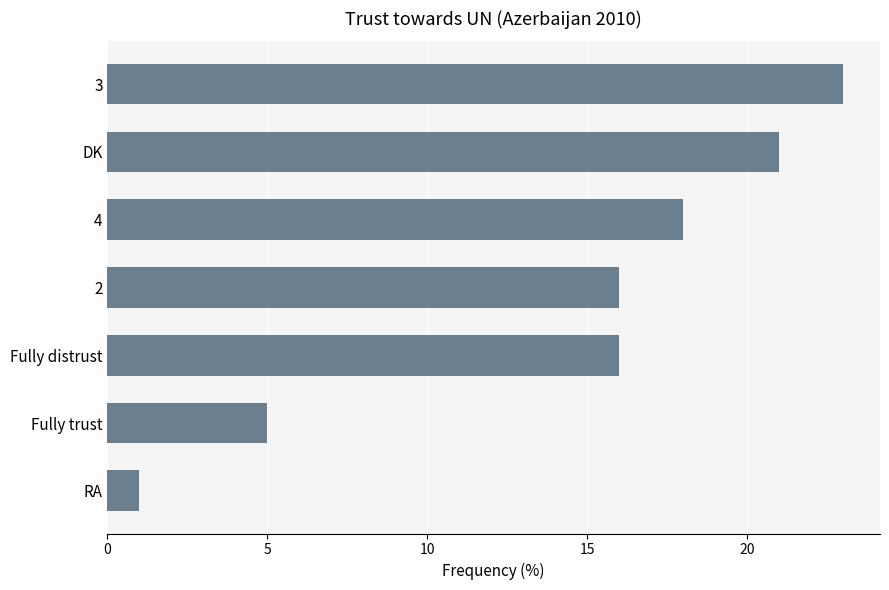

What is the ratio of the value at Fully trust to the value at Fully distrust?

0.3